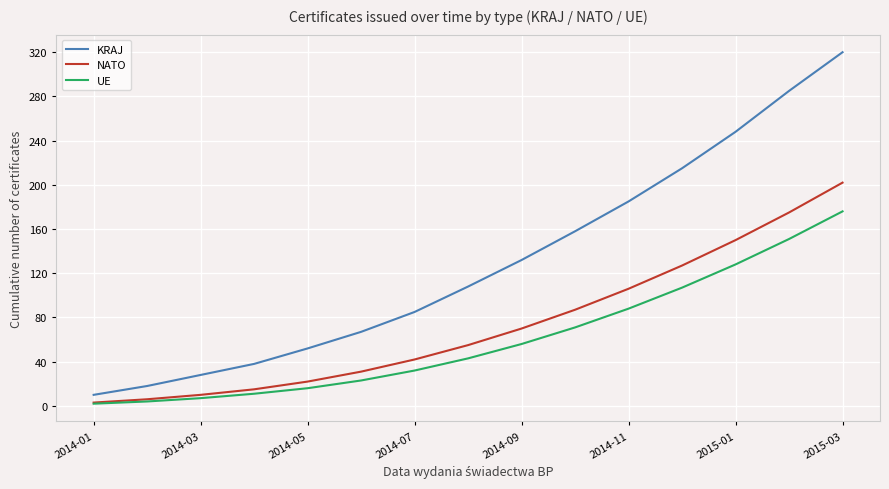

True or false: UE and KRAJ cross at least once.

False